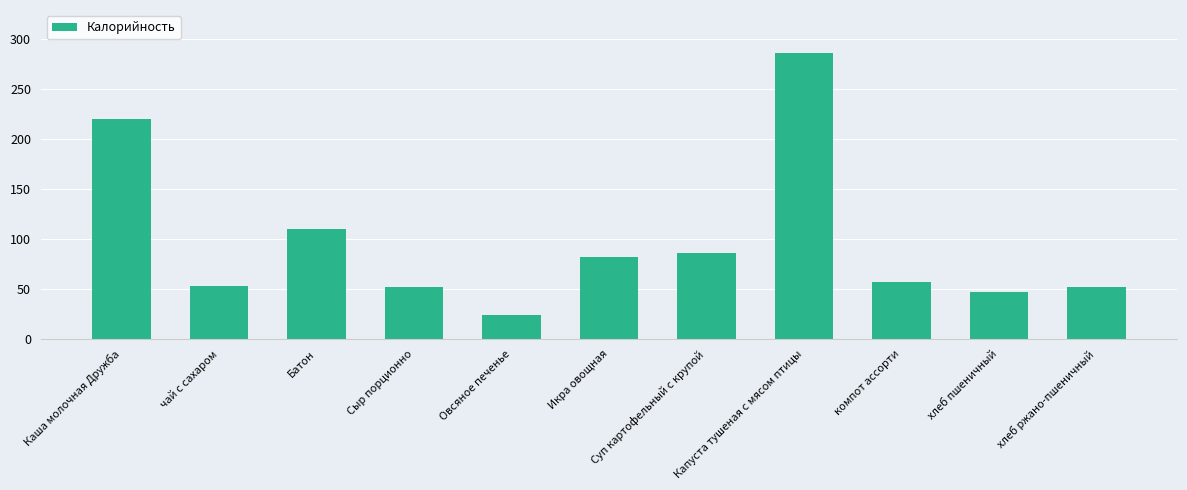

How many categories are shown in the chart?

11